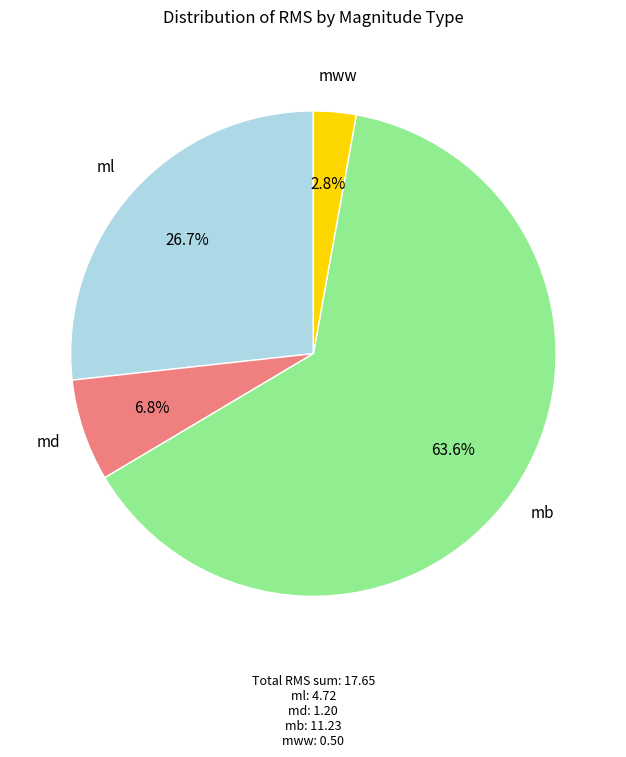

Combined, what portion of the pie is md and mww?

9.6%